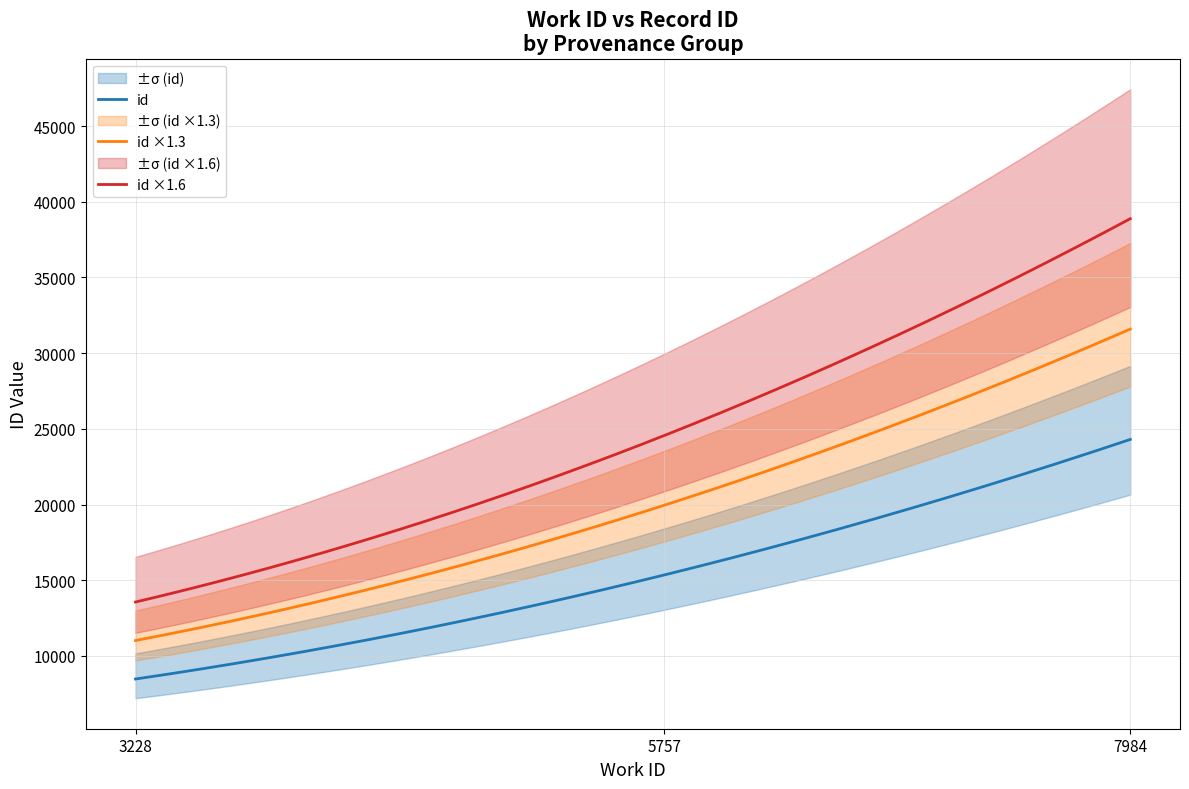

True or false: id and id ×1.3 intersect in this chart.

False